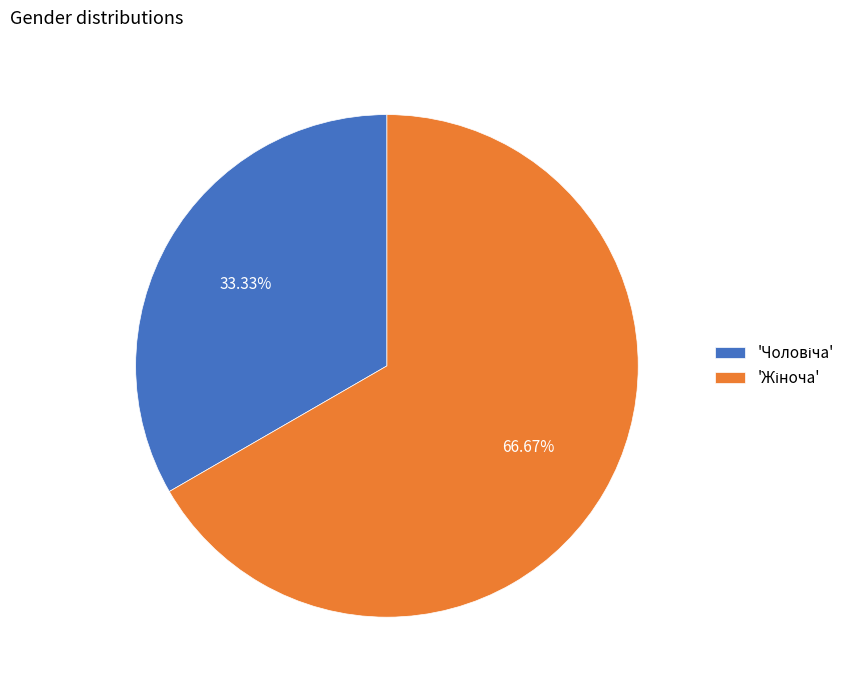

Does any single category account for the majority?

Yes